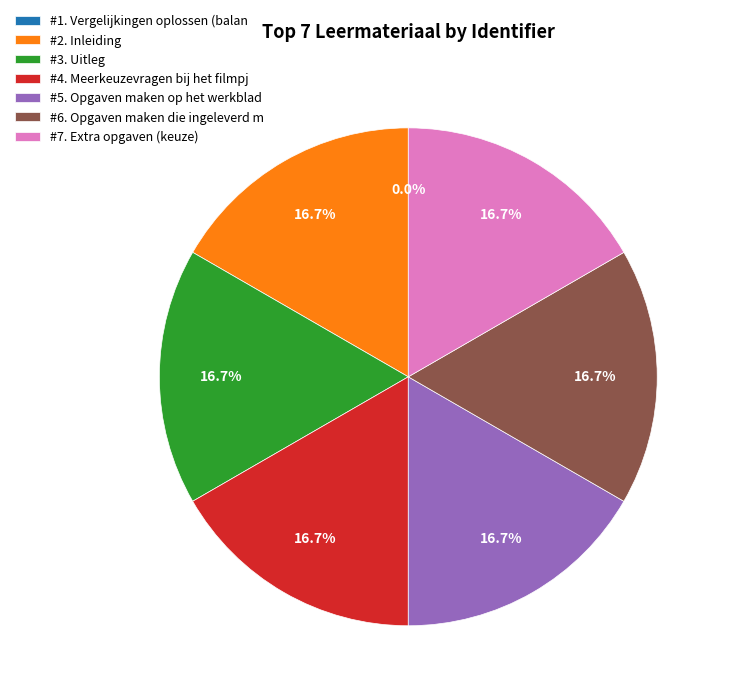

What is the ratio of the value at #4. Meerkeuzevragen bij het filmpj to the value at #6. Opgaven maken die ingeleverd m?

1.0